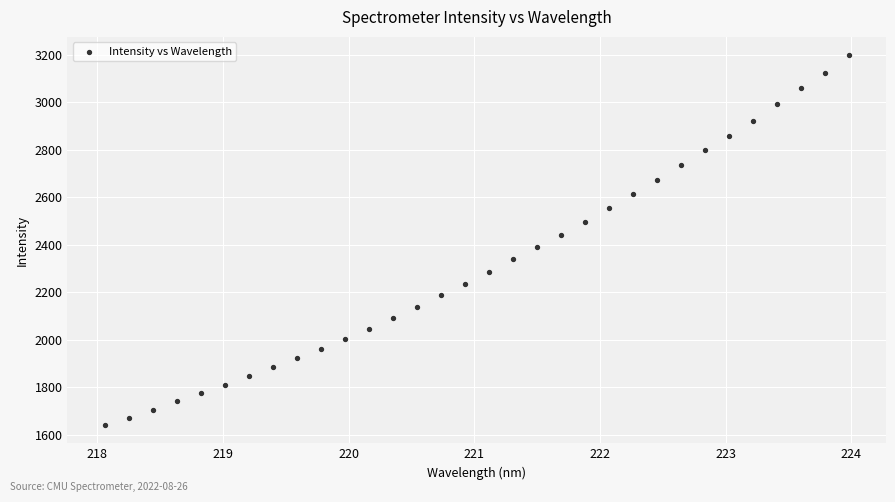

What is the range of X values (max minus min)?

5.9